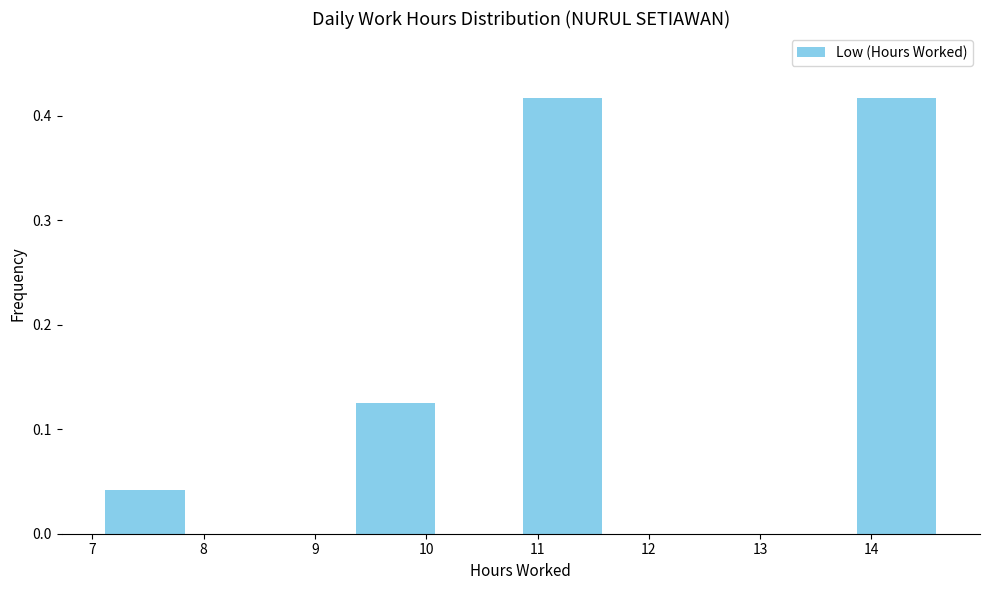

Reading left to right, transcribe this chart: for each bar, give the range it covers on the x-axis and its height. Neither the bar edges nor the heights are printed on the chart, so give them approximately, as read against the axes.

7.10 to 7.85: 0.04
7.85 to 8.60: 0
8.60 to 9.35: 0
9.35 to 10.10: 0.13
10.10 to 10.85: 0
10.85 to 11.60: 0.42
11.60 to 12.35: 0
12.35 to 13.10: 0
13.10 to 13.85: 0
13.85 to 14.60: 0.42